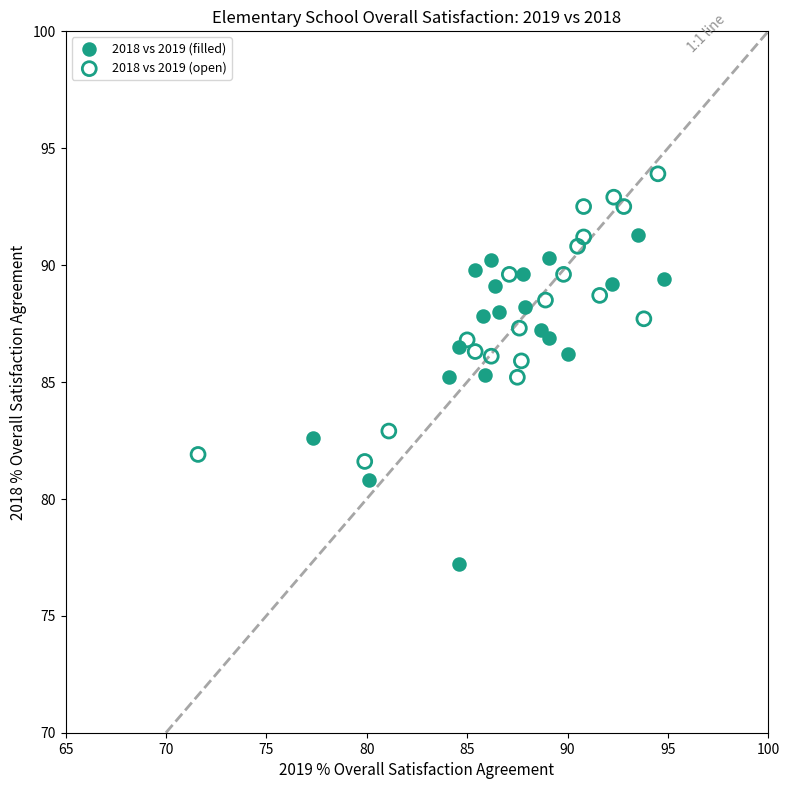

What are all the series names shown in the legend?

2018 vs 2019 (filled), 2018 vs 2019 (open)